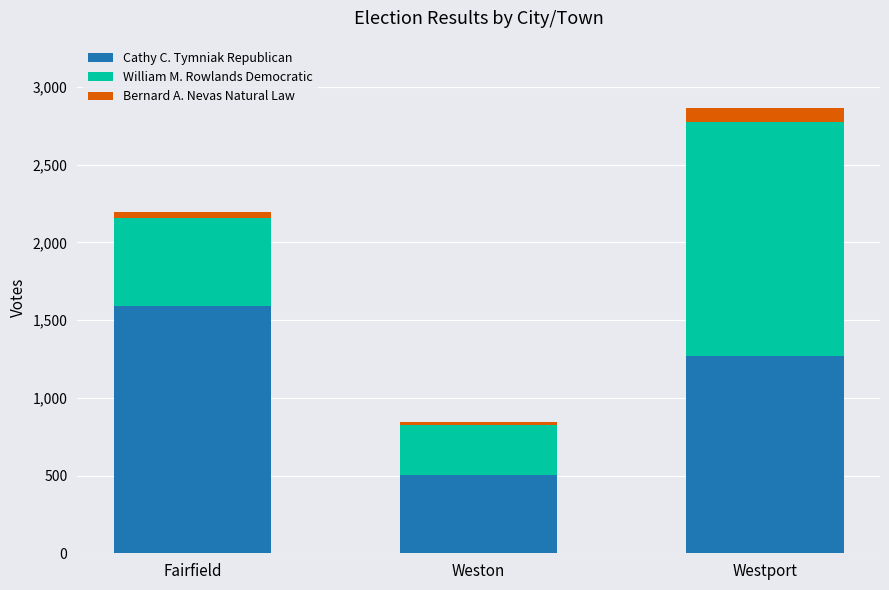

At which label does Cathy C. Tymniak Republican reach its minimum?

Weston